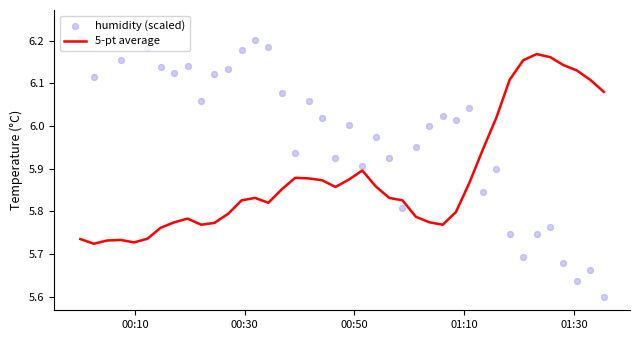

Is the value of humidity (scaled) at 00:30 greater than the value of 5-pt average at 00:10?

Yes